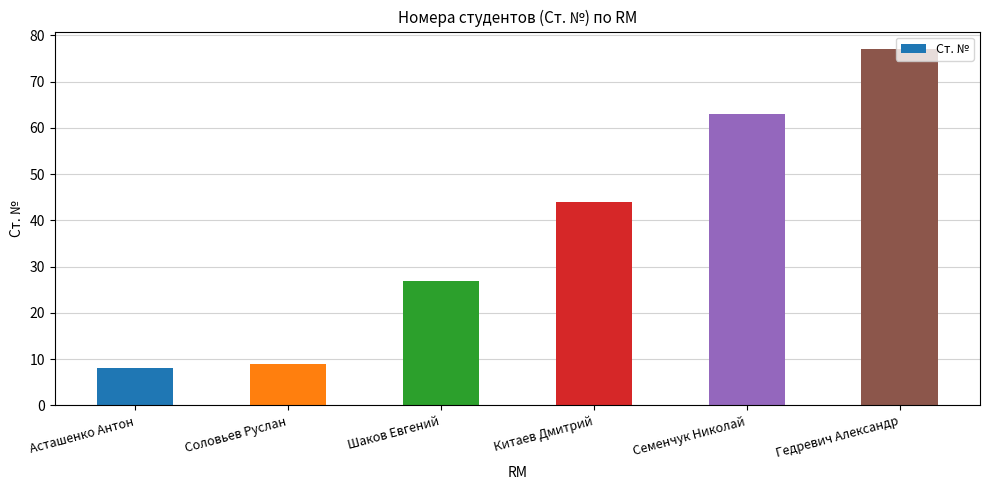

Is it true that the value at Соловьев Руслан is 14?

False